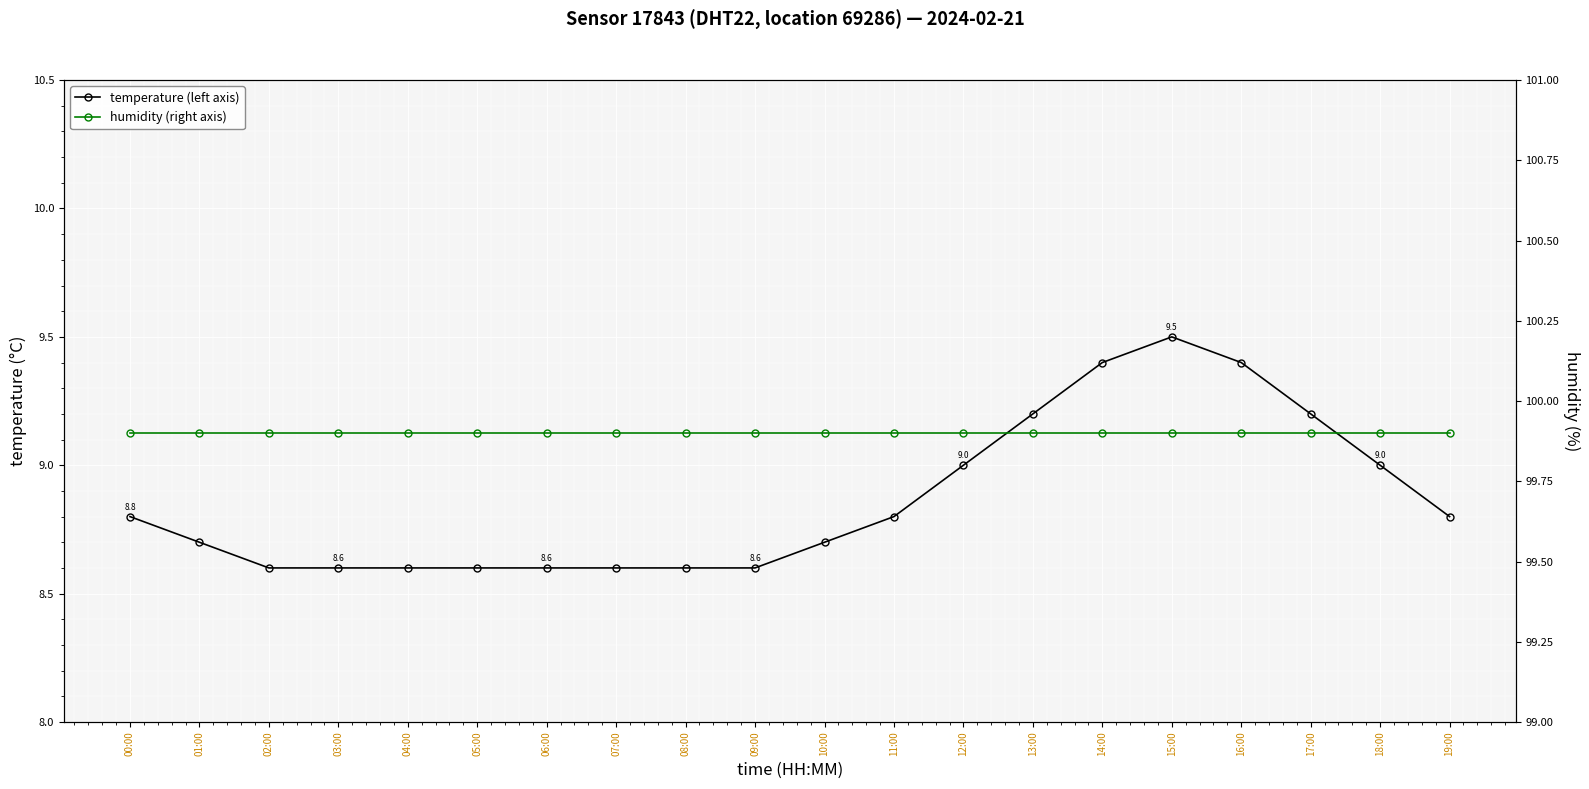

Which series changed the most between 12:00 and 18:00?

temperature (left axis)